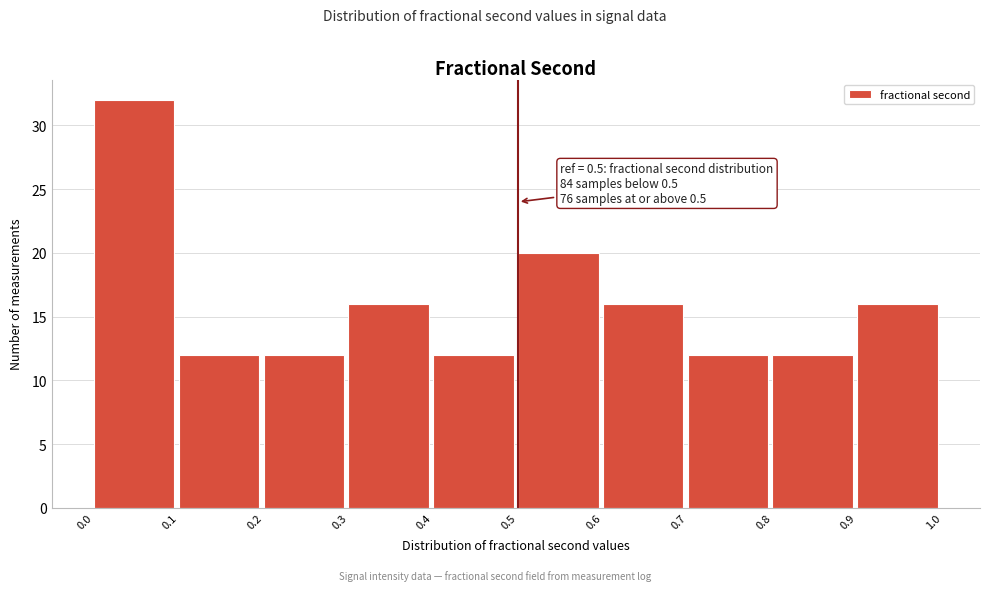

Which range on the x-axis has the tallest bar?

0.0 to 0.1